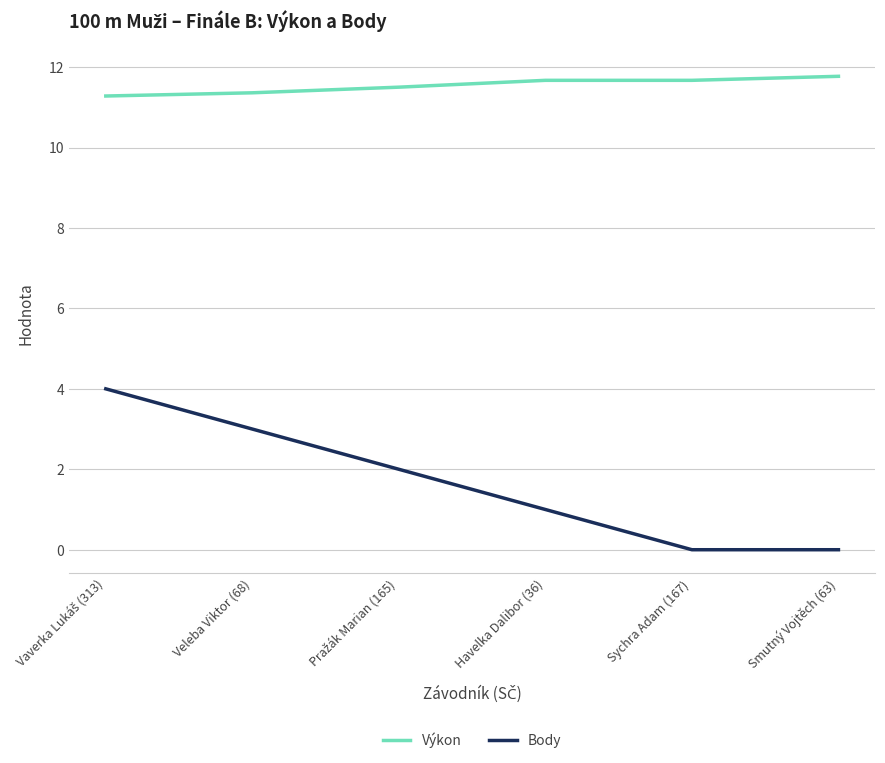

What is the spread (max minus min) of values at Veleba Viktor (68)?

8.4